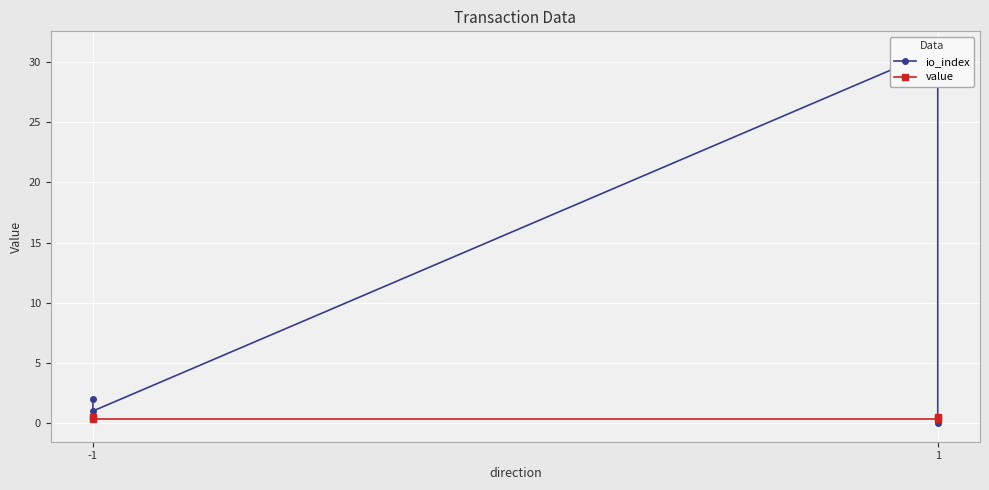

How many lines are shown in the chart?

2